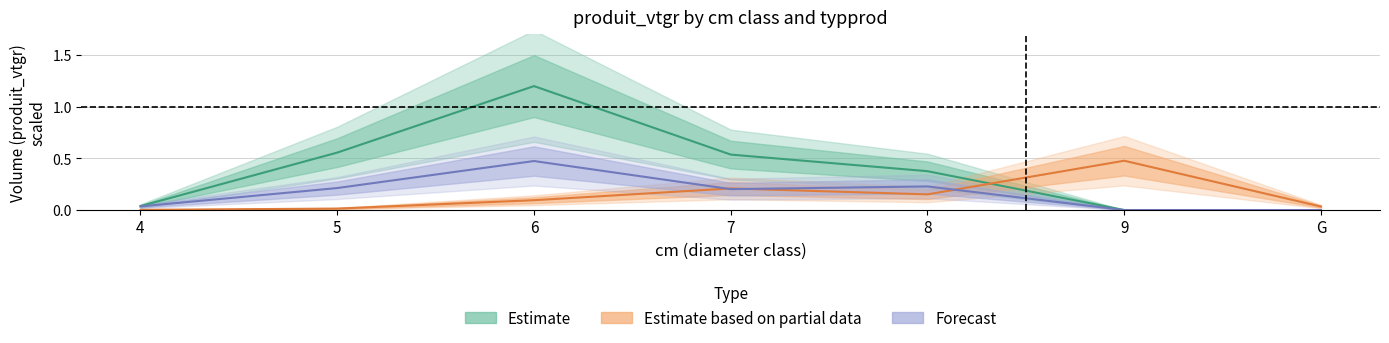

What is the total value across all series at 9?

0.5